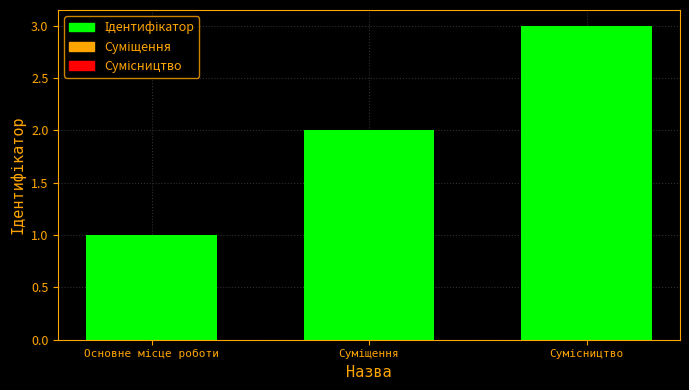

What is the maximum value shown in the chart?

3